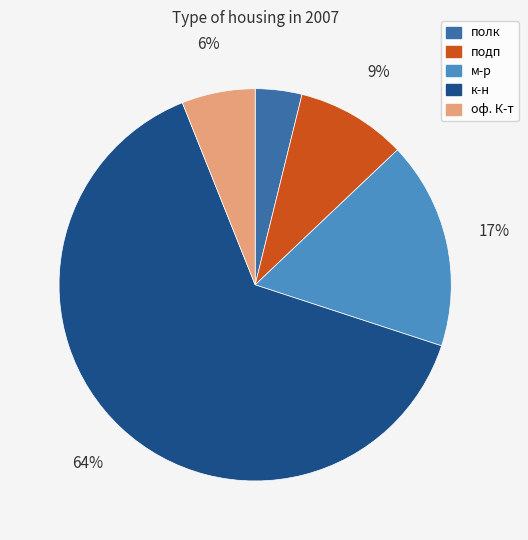

What percentage is the подп slice, to the nearest percent?

9%